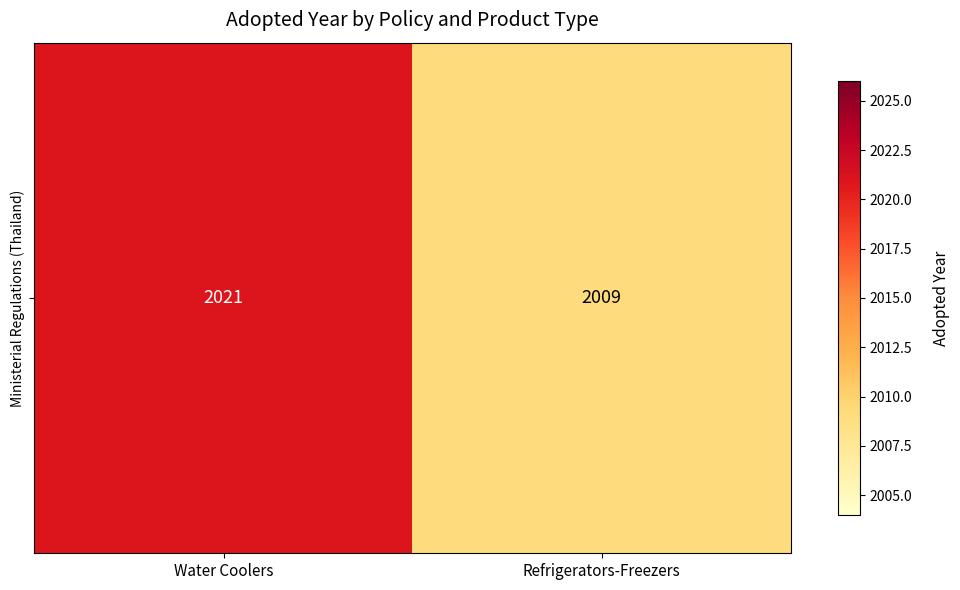

What is the ratio of the value at Refrigerators-Freezers to the value at Water Coolers?

1.0